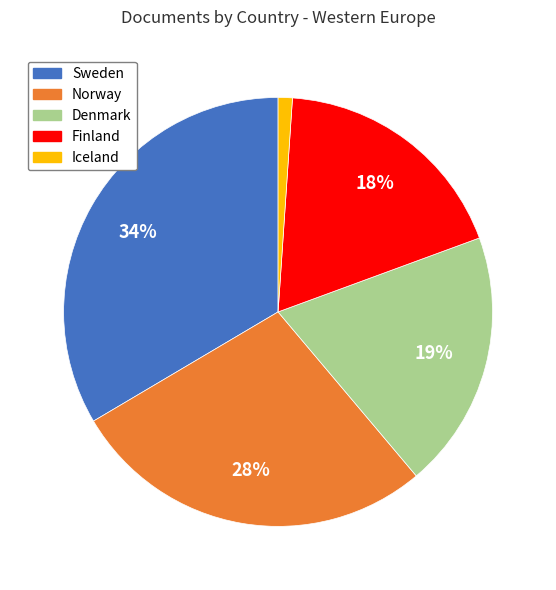

Combined, do Iceland and Denmark account for over 50%?

No